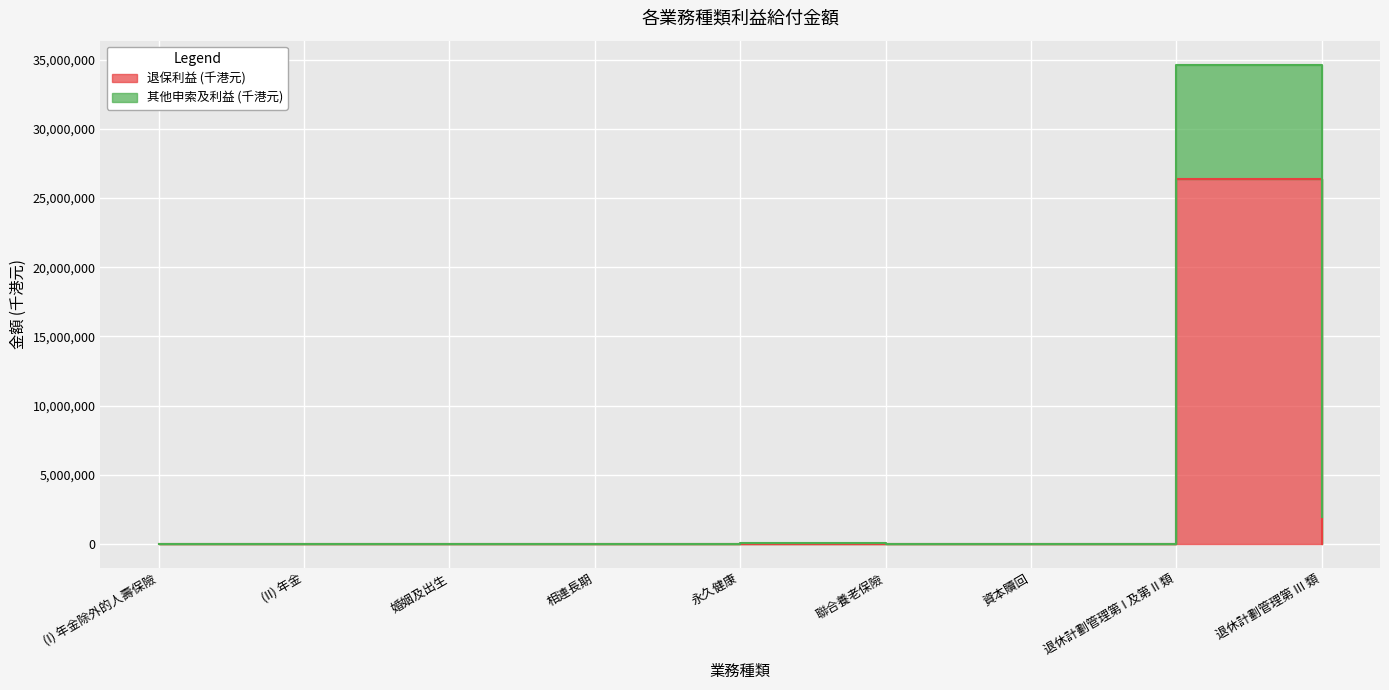

Which has a higher value, 相連長期 or 資本贖回?

相連長期